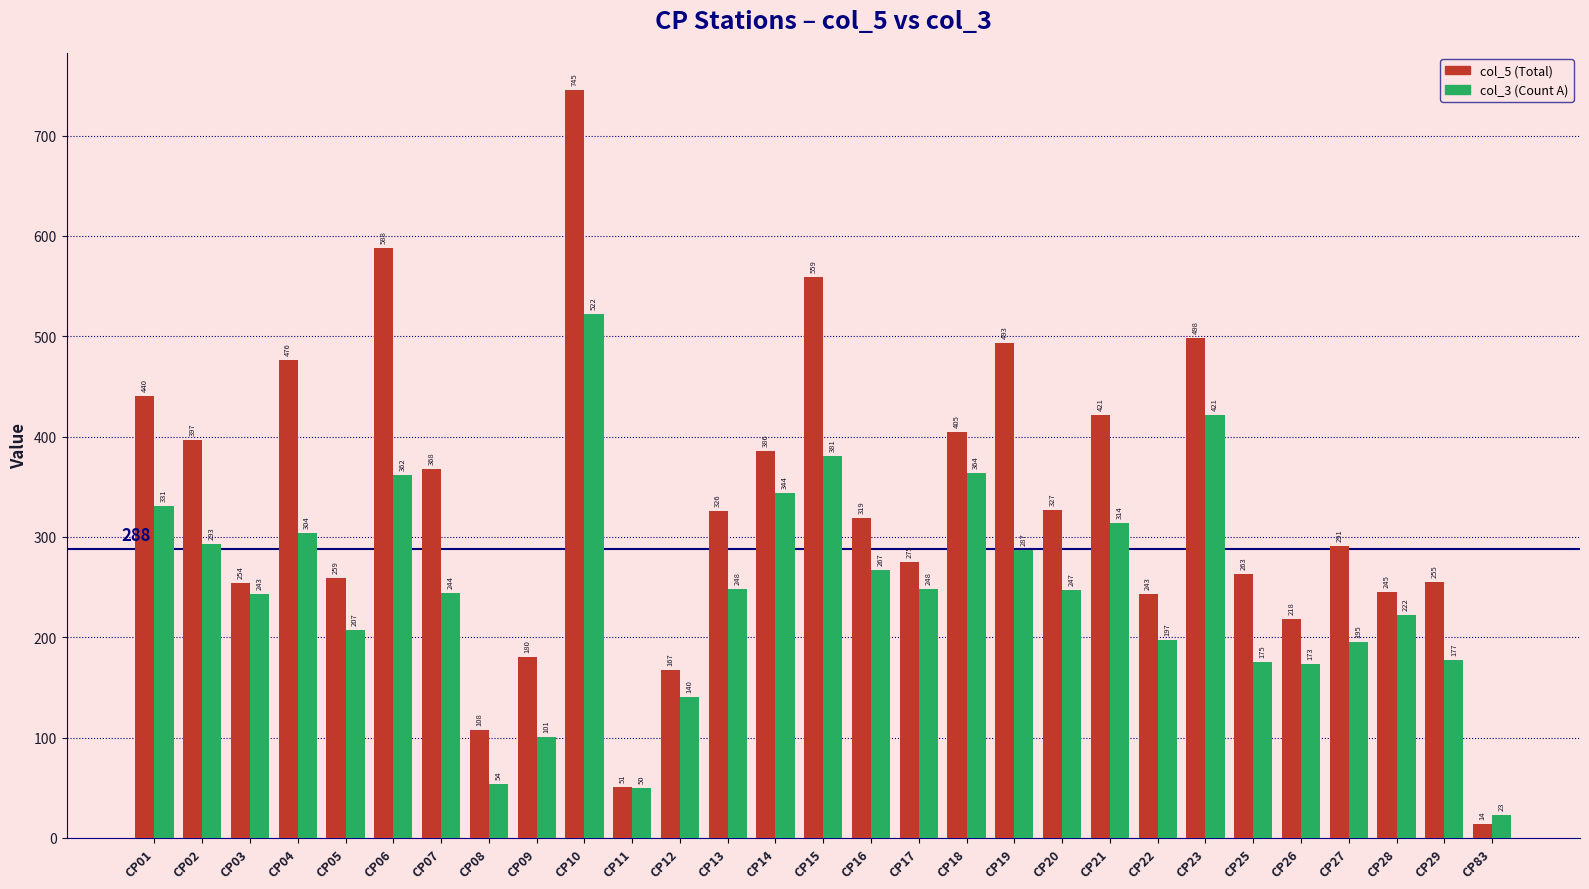

Which series has the widest spread of values?

col_5 (Total)